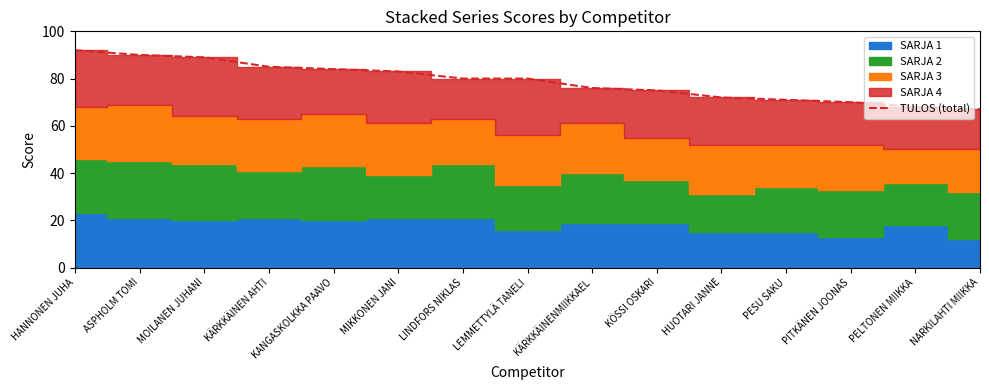

The value at PELTONEN MIIKKA is 68. True or false?

True